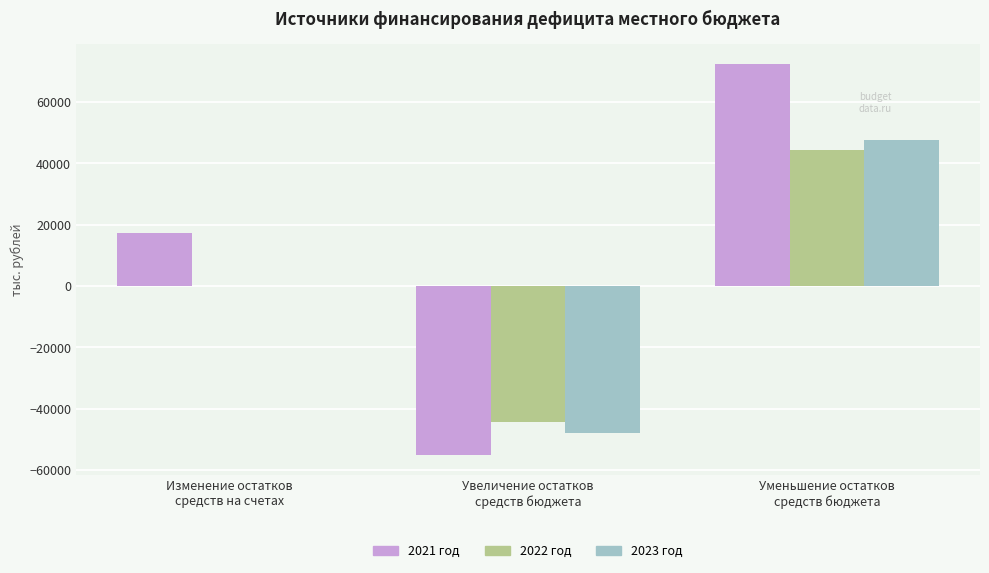

What is the sum of all 2021 год values?

34752.8